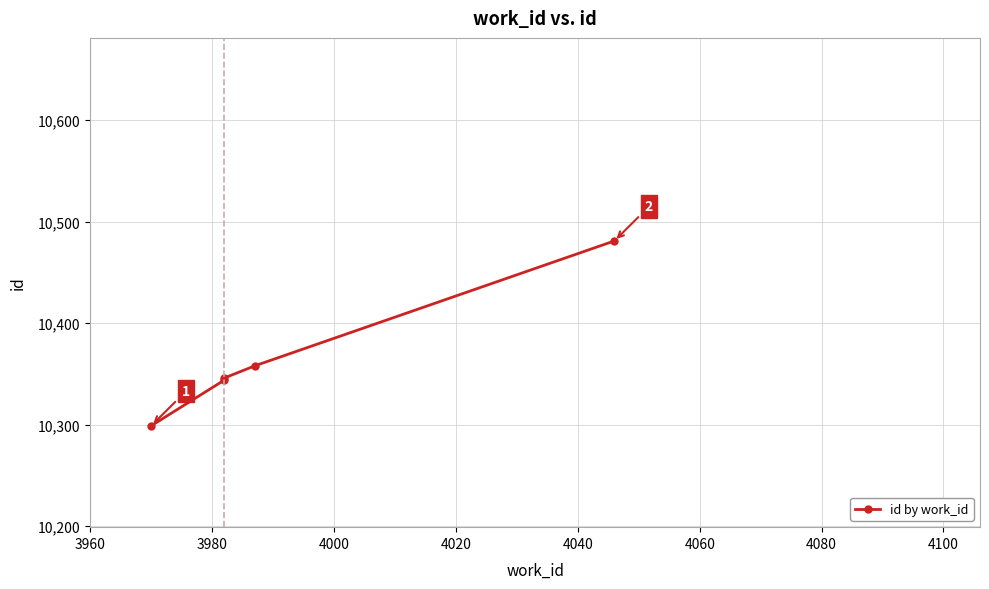

What is the greatest value displayed?

10481